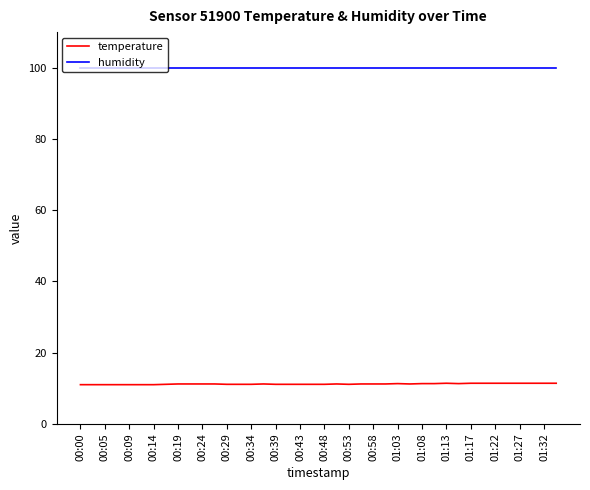

Rank the series by their average value, from lowest to highest.

temperature, humidity